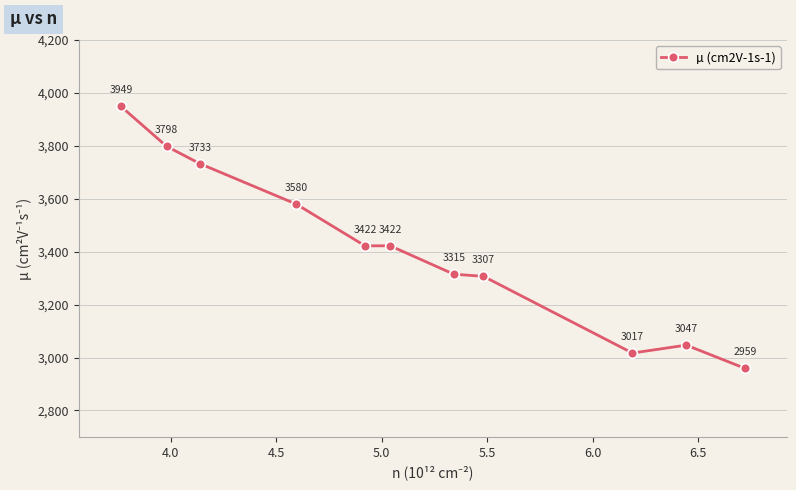

What is the minimum value shown in the chart?

2959.4